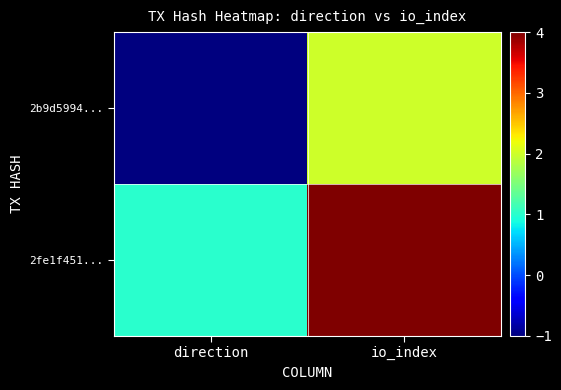

At which category is the sum across all series the highest?

io_index